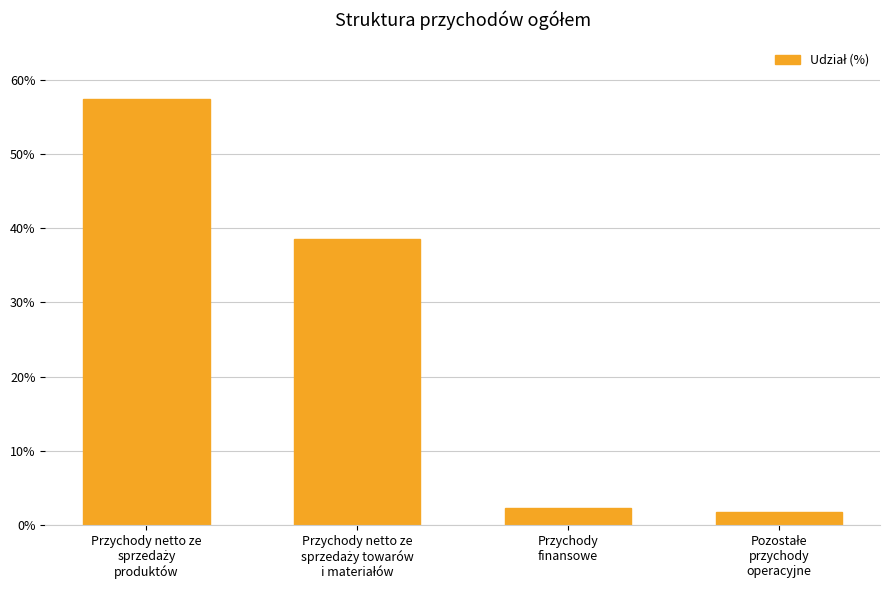

What is the difference between the maximum and minimum values?

55.6